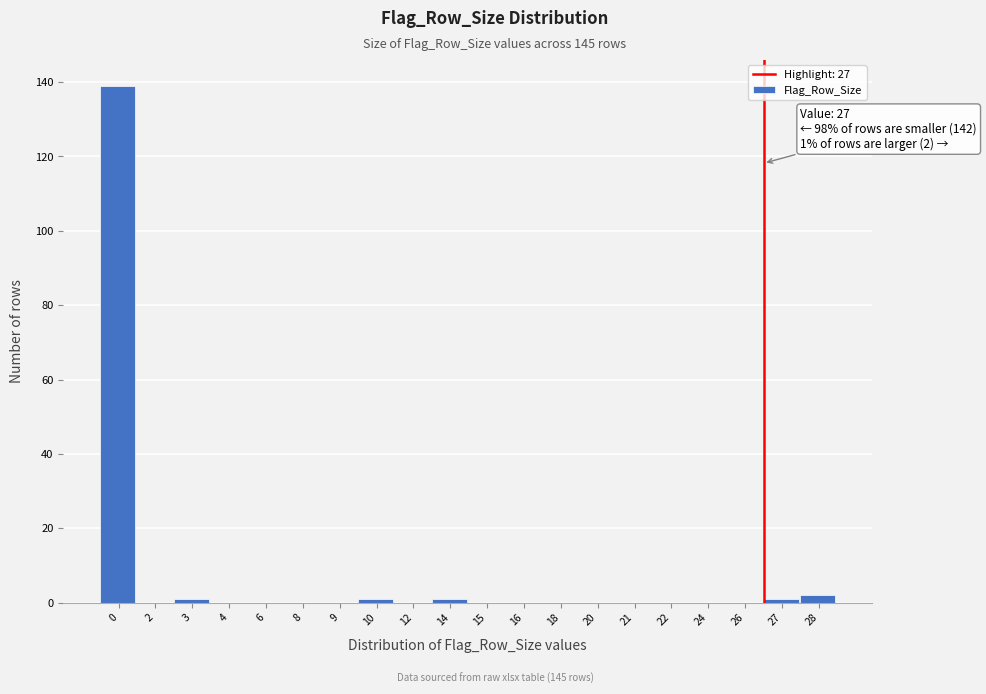

Reading left to right, what are all the values shown in this chart?

0=139	2=0	3=1	4=0	6=0	8=0	9=0	10=1	12=0	14=1	15=0	16=0	18=0	20=0	21=0	22=0	24=0	26=0	27=1	28=2